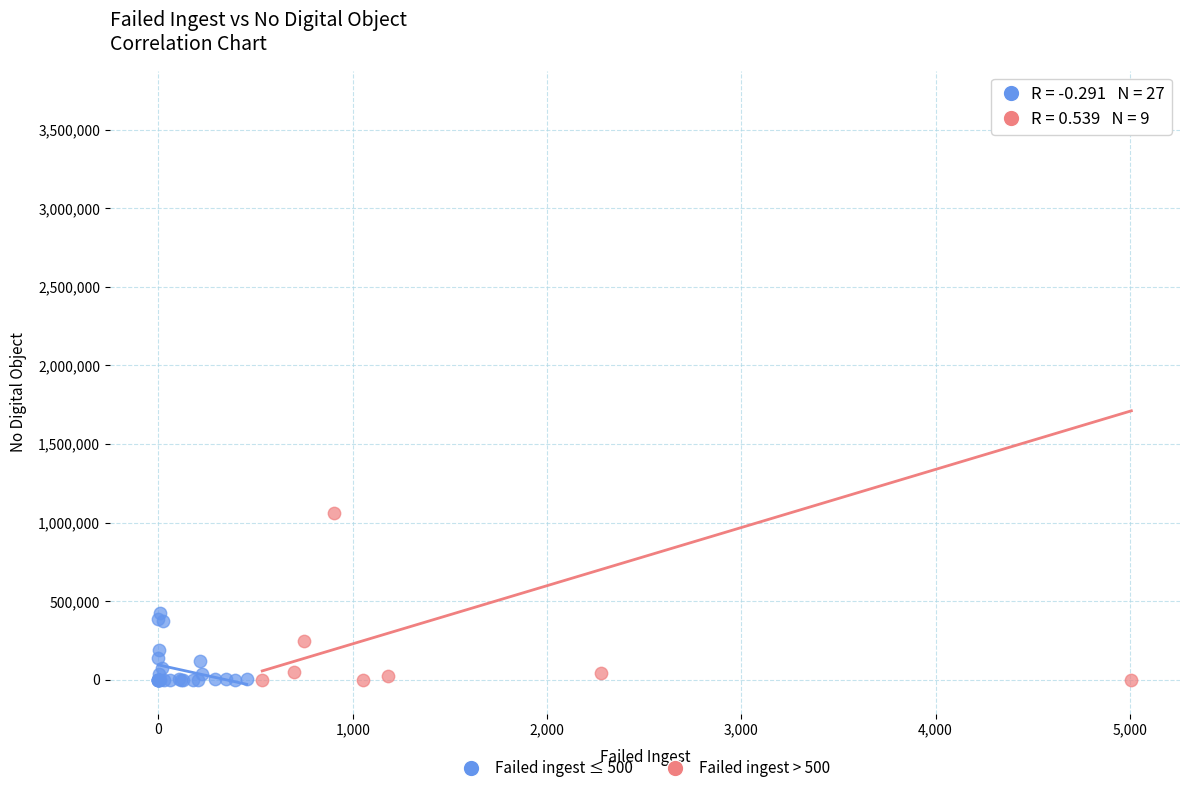

Which series has the largest Y range (max minus min)?

Failed ingest > 500